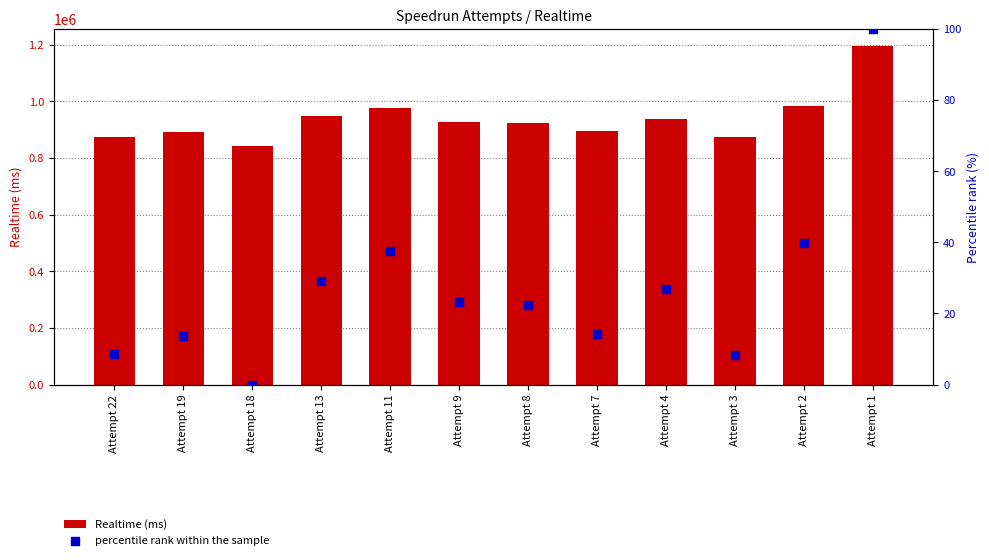

Which series reaches the minimum Y coordinate?

percentile rank within the sample